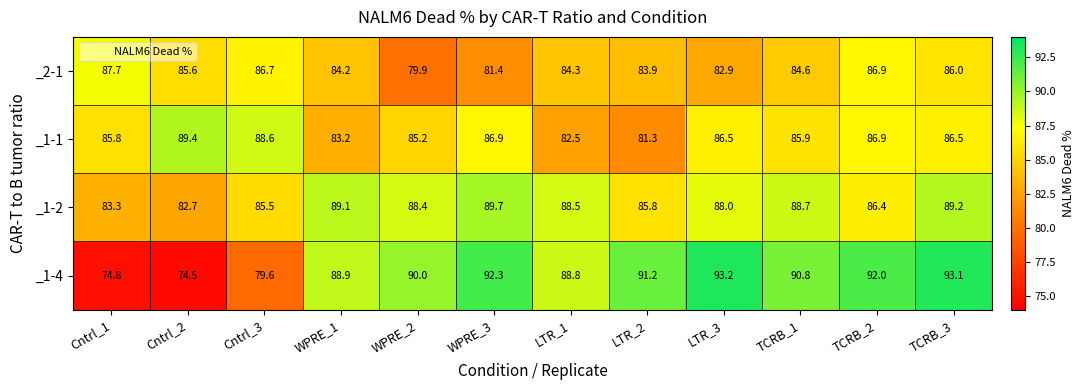

What is the difference between the highest and lowest values at WPRE_3?

10.9